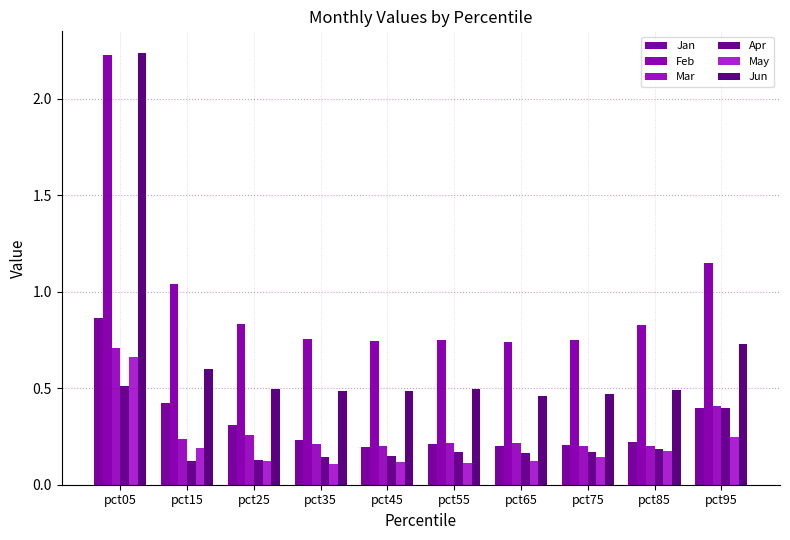

How many bars are there in each group?

6